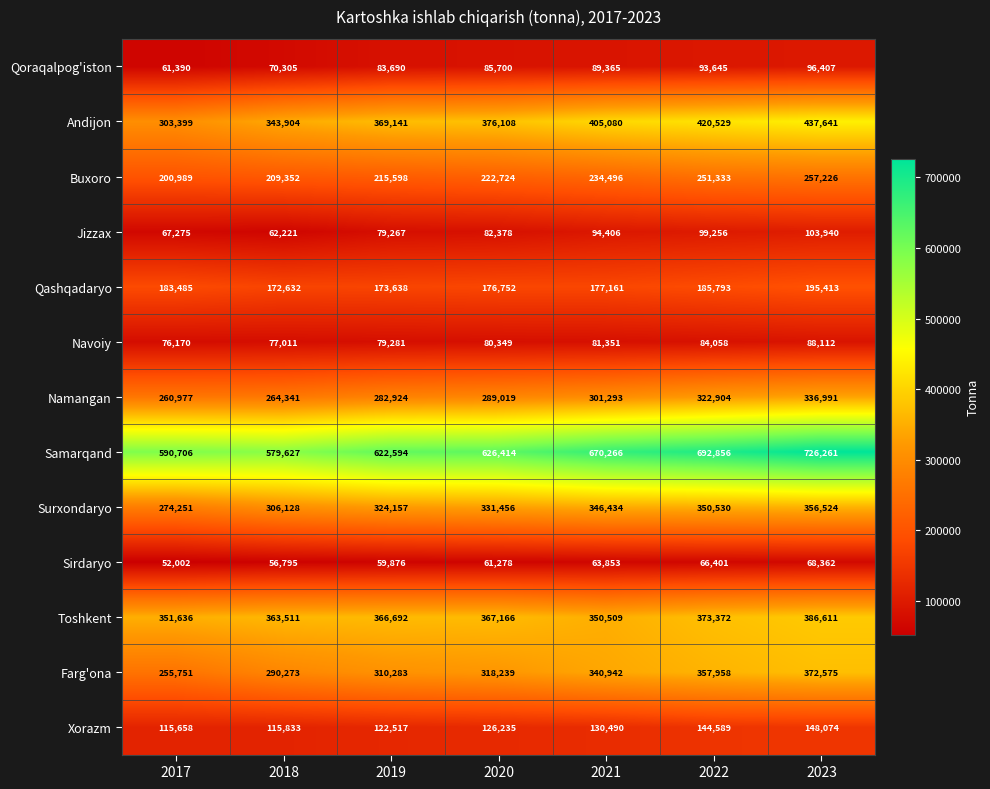

What value does the Toshkent series have at 2021, to the nearest 50?

350500